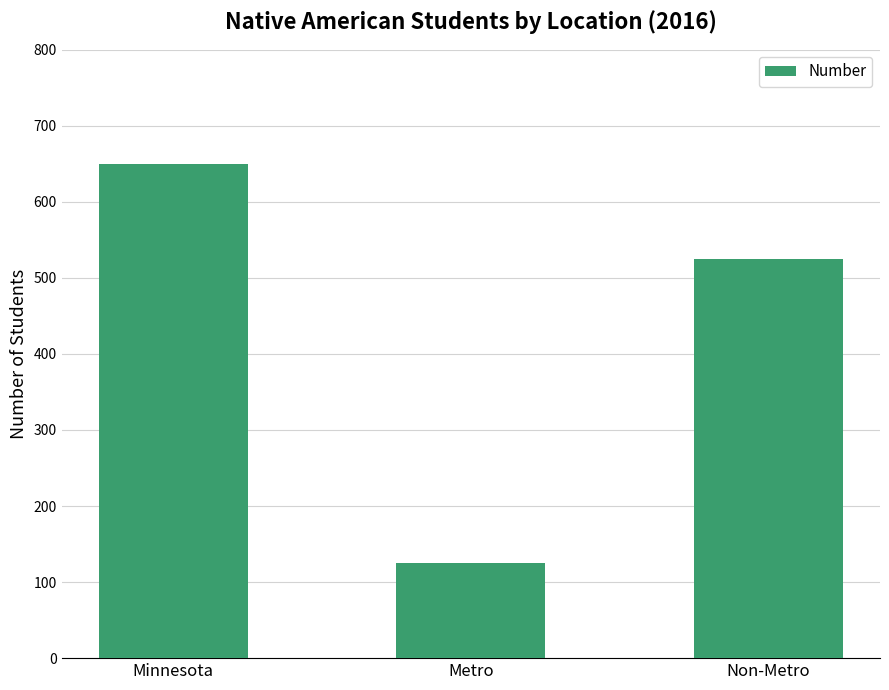

Is it true that the value at Non-Metro is 525?

True